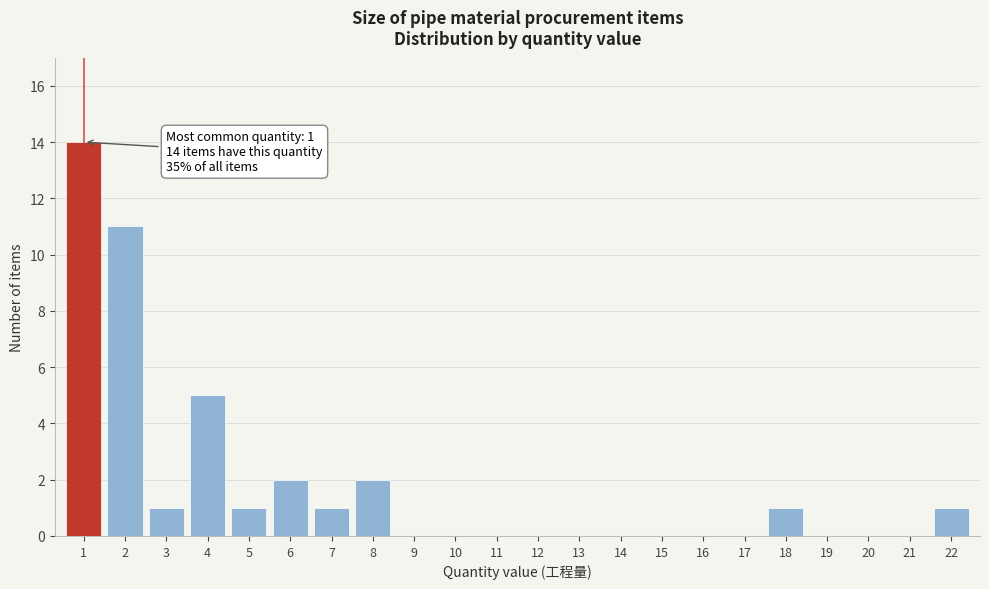

Reading left to right, extract all data points from this chart.

1=14	2=11	3=1	4=5	5=1	6=2	7=1	8=2	9=0	10=0	11=0	12=0	13=0	14=0	15=0	16=0	17=0	18=1	19=0	20=0	21=0	22=1